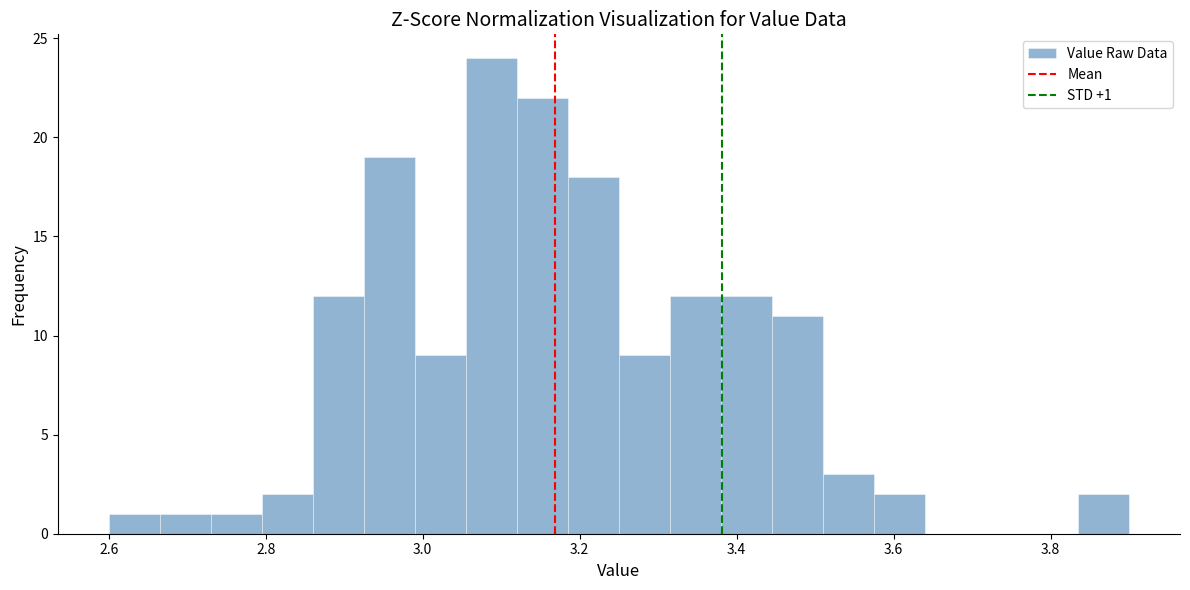

Read against the x-axis, roughly where is the centre of the tallest bar?

3.08